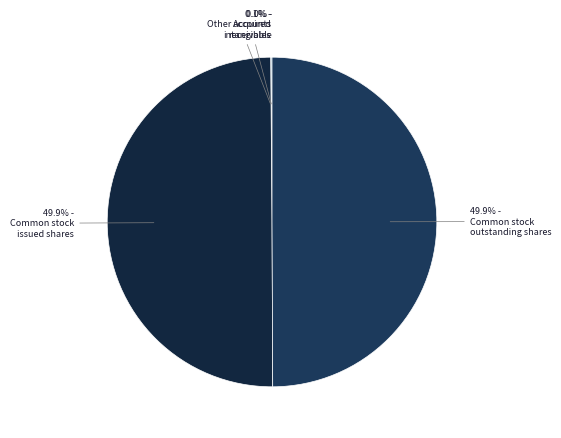

To the nearest percent, what is the difference between the largest and smallest slice percentages?

50%